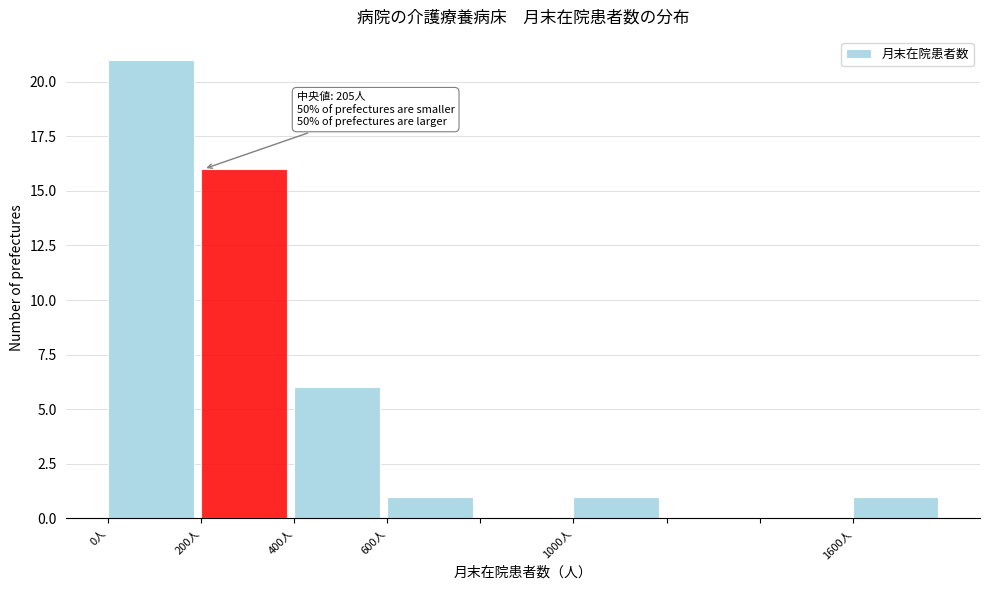

Over which range of the x-axis is the bar tallest?

0 to 200